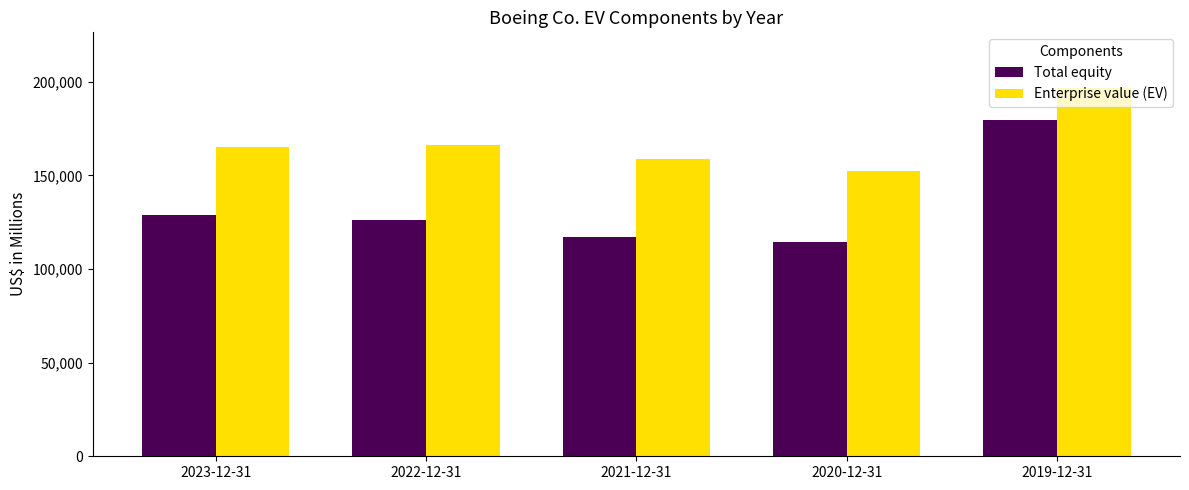

Read the Enterprise value (EV) value at 2019-12-31, to the nearest 10.

196820